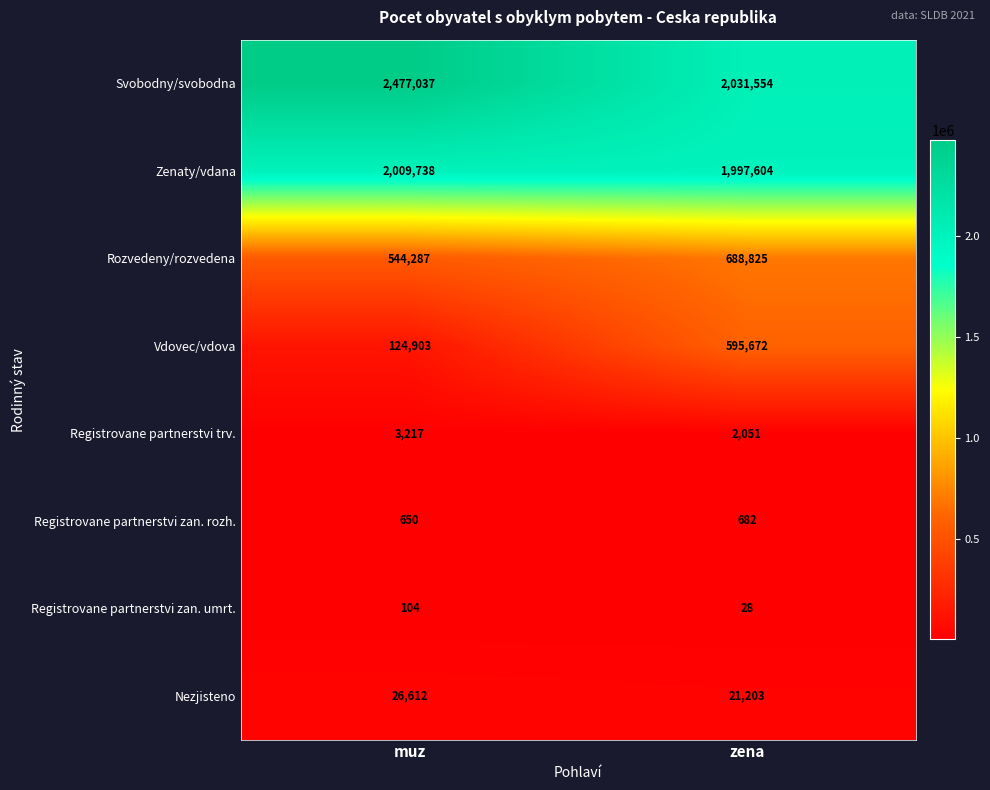

Which category has the lowest value across all series?

zena